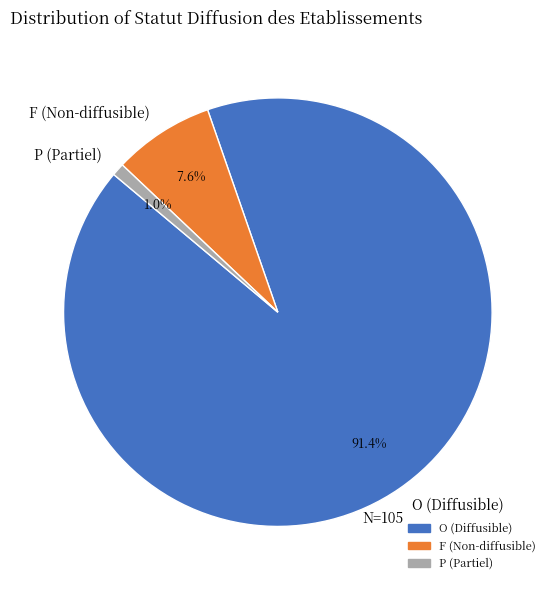

Count the number of slices in the pie.

3